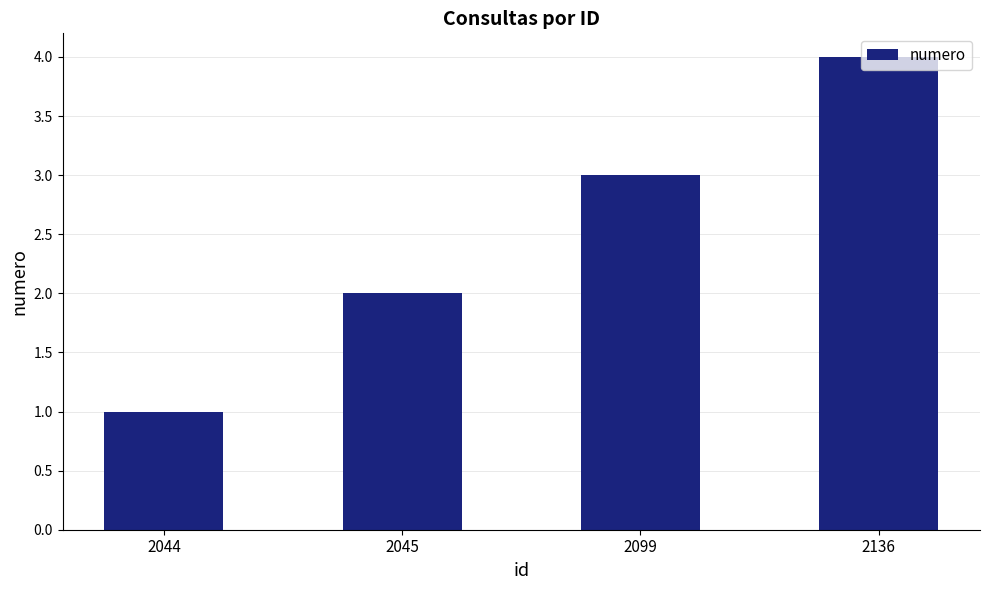

What is the sum of the values at 2044 and 2045?

3